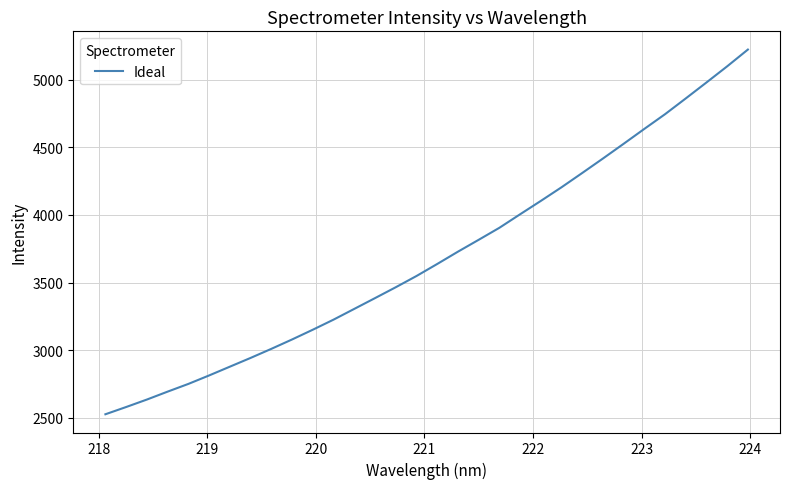

What is the minimum value shown in the chart?

2525.8